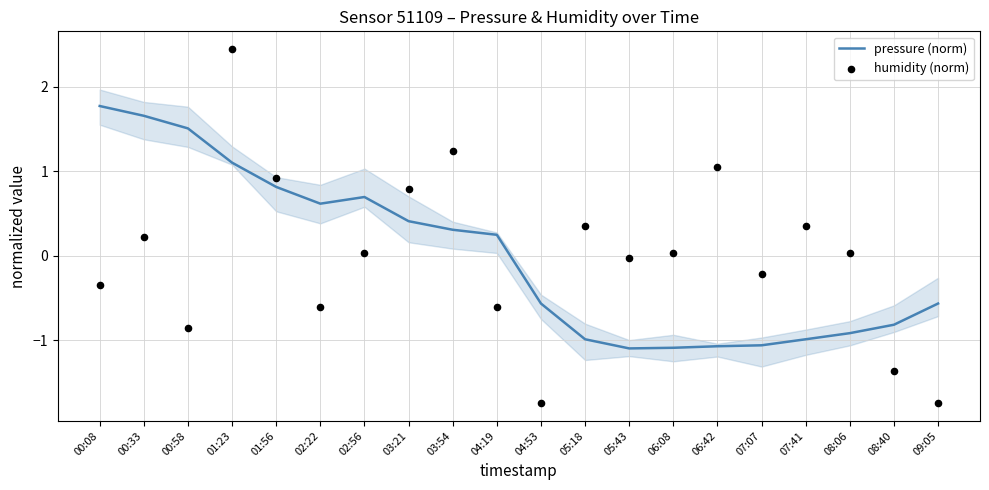

What are all the series names shown in the legend?

pressure (norm), humidity (norm)